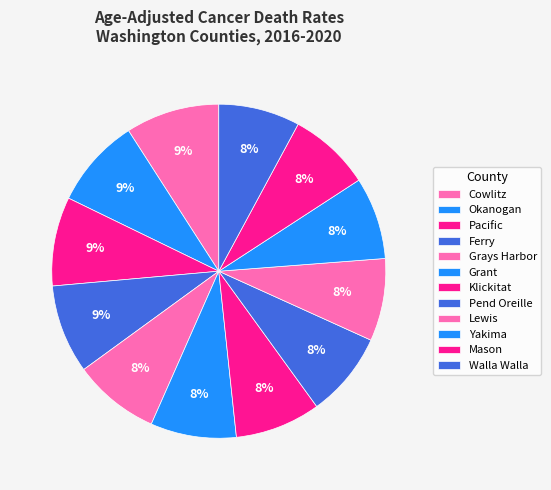

Is there a majority slice in this chart?

No